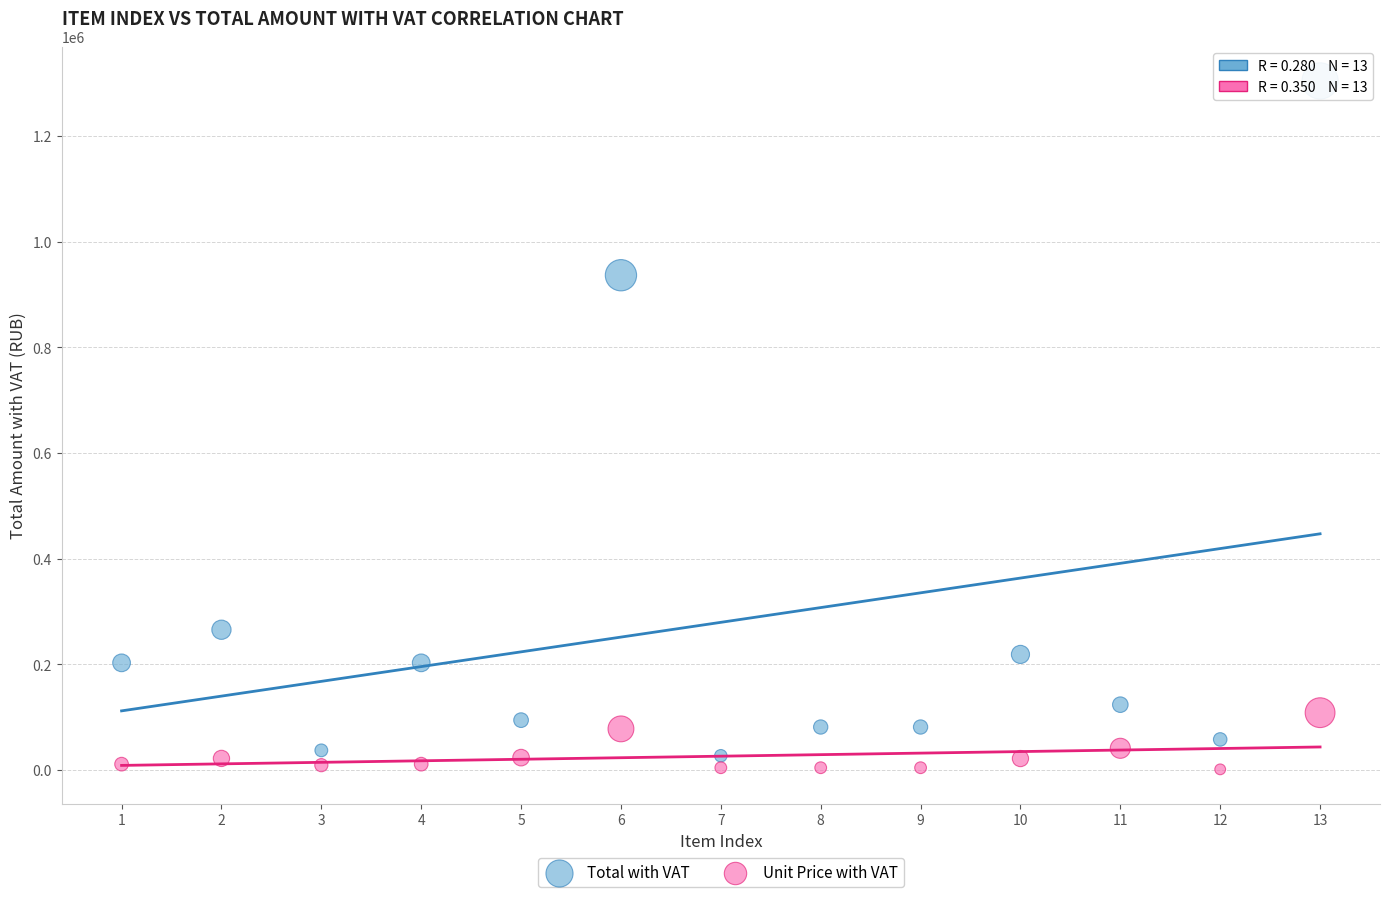

In the Total with VAT series, what Y value is closest to 665748?

936586.1